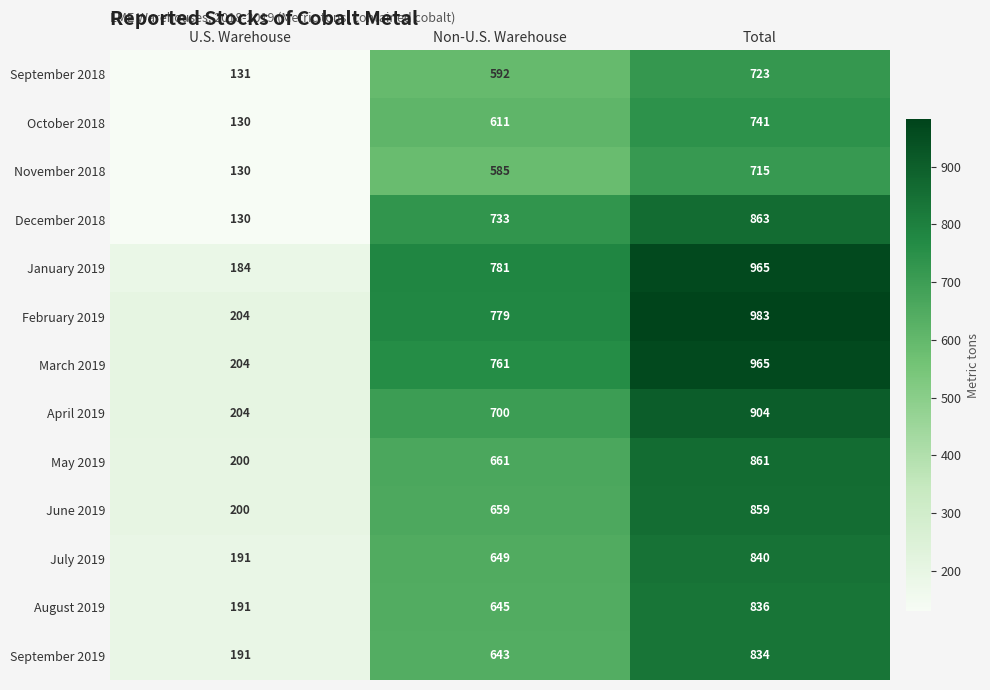

What is the total value across all series at Non-U.S. Warehouse?

8799